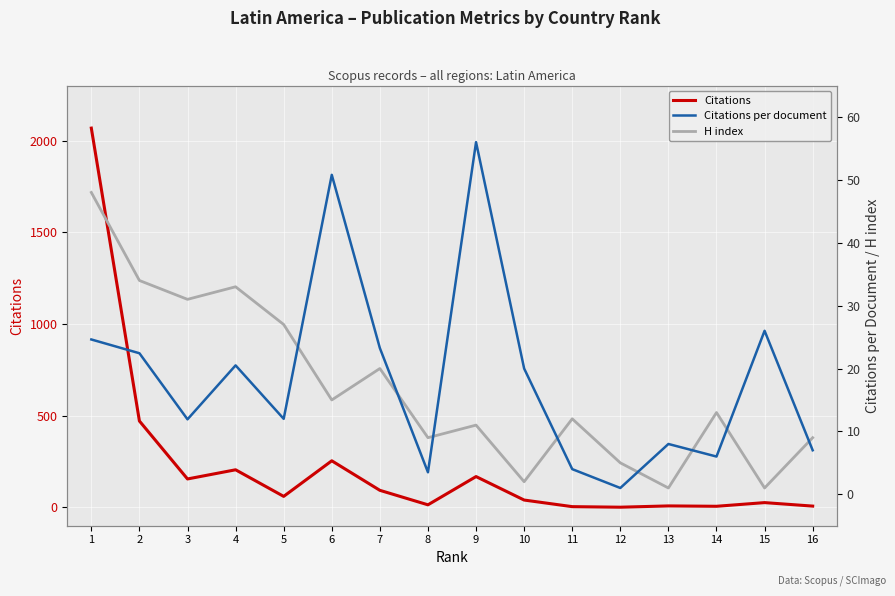

At 2, list the series in order from largest to smallest.

Citations, H index, Citations per document